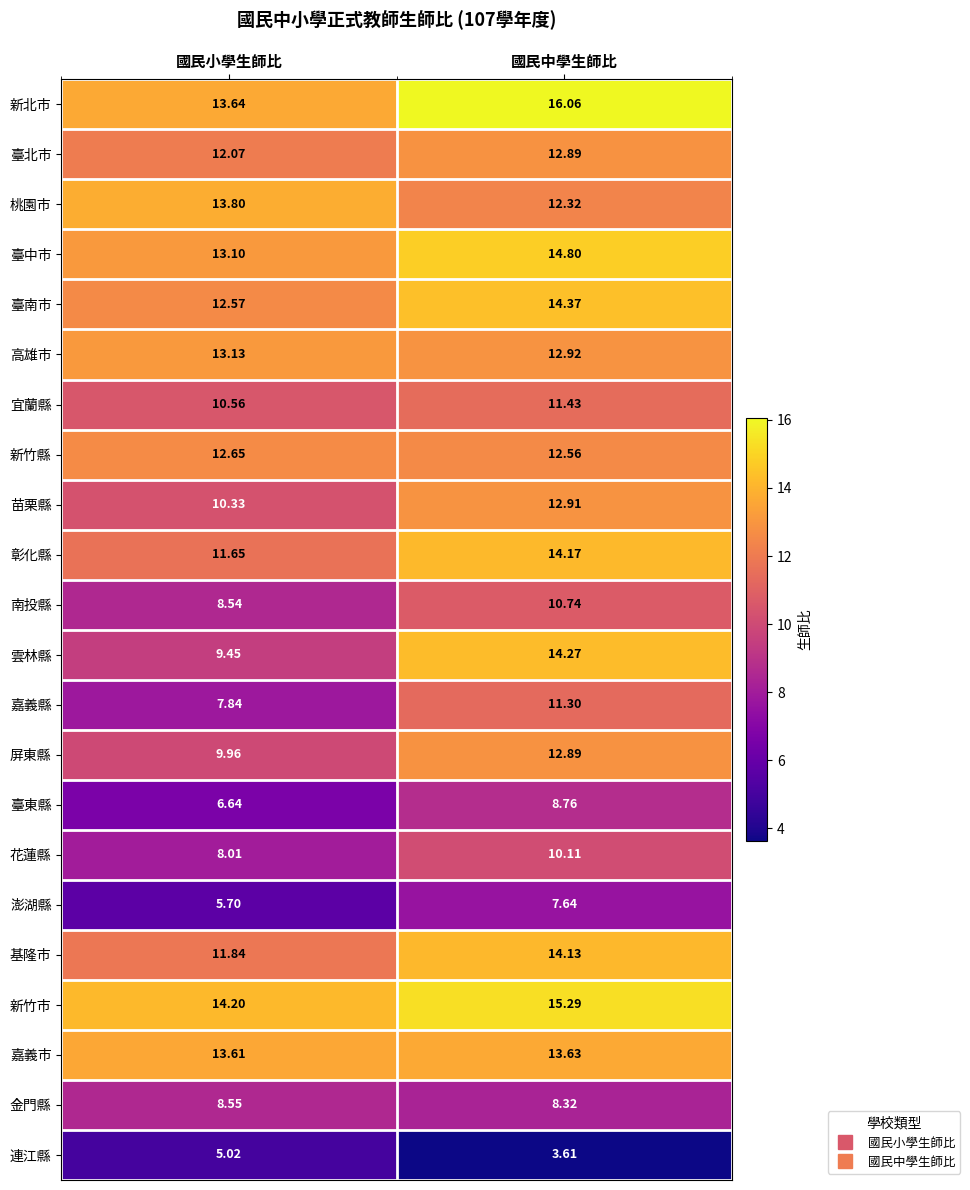

How many data points does each series have?

2